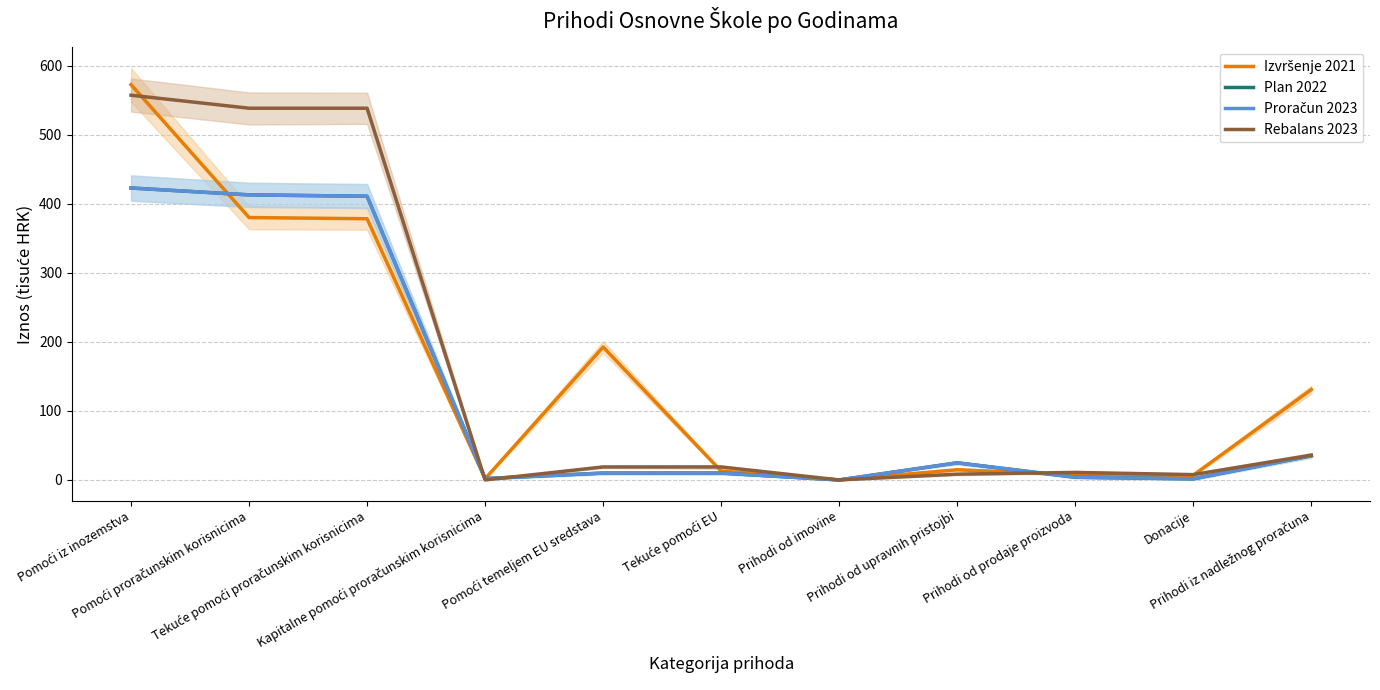

Is it true that Izvršenje 2021 equals 0.0 at Prihodi od imovine?

True